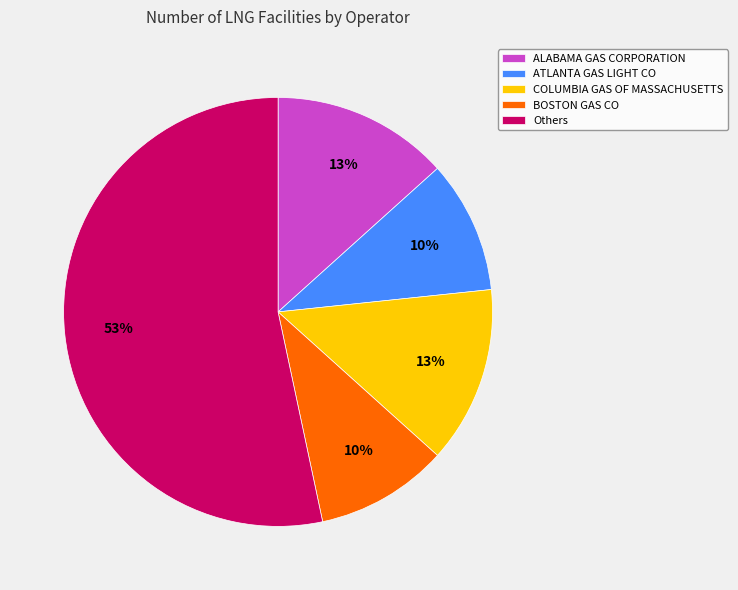

The COLUMBIA GAS OF MASSACHUSETTS slice represents 13% of the pie. True or false?

True